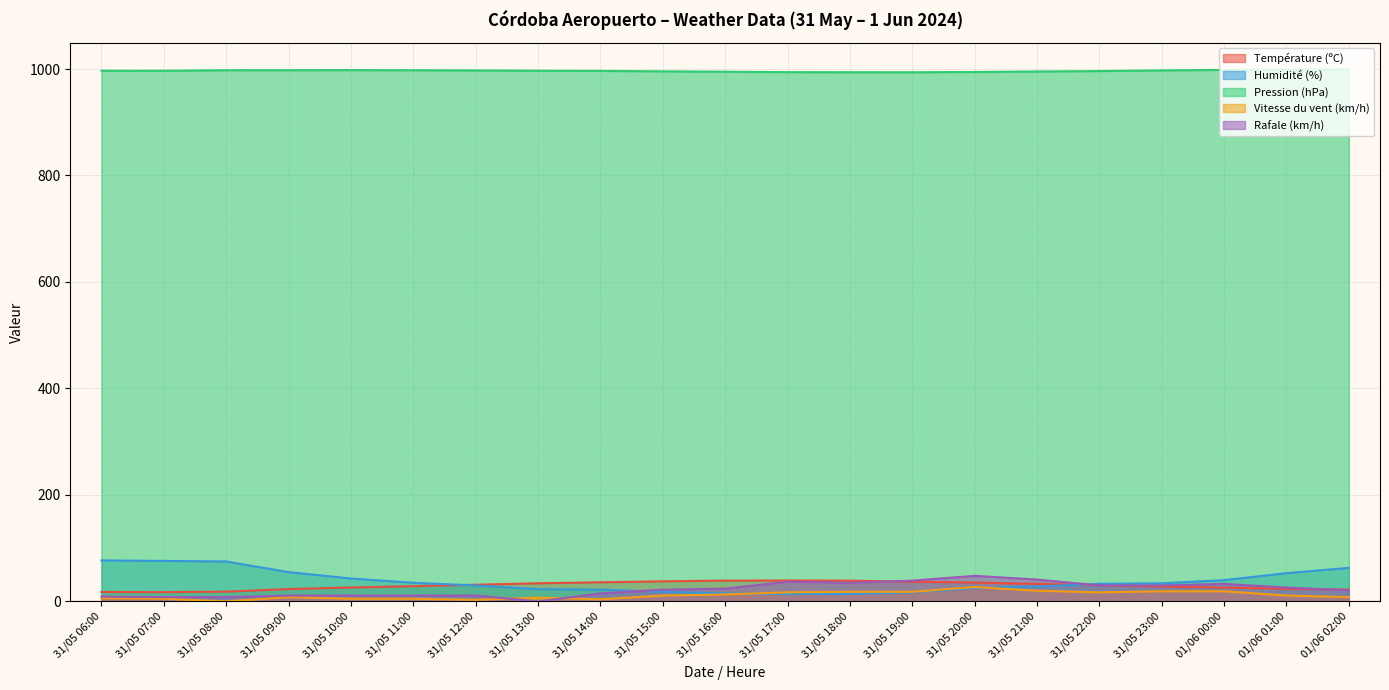

List the labels in order of Température (ºC) value, largest first.

31/05 17:00, 31/05 16:00, 31/05 18:00, 31/05 15:00, 31/05 19:00, 31/05 14:00, 31/05 20:00, 31/05 13:00, 31/05 21:00, 31/05 12:00, 31/05 22:00, 31/05 11:00, 31/05 23:00, 31/05 10:00, 01/06 00:00, 01/06 01:00, 31/05 09:00, 01/06 02:00, 31/05 08:00, 31/05 06:00, 31/05 07:00